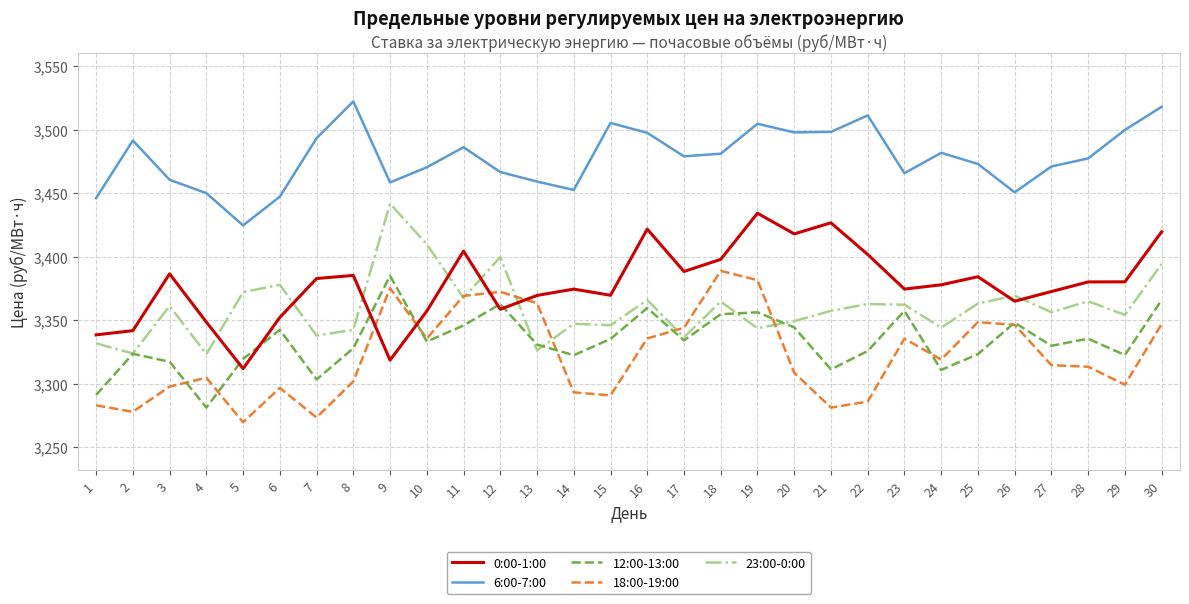

How many lines are shown in the chart?

5